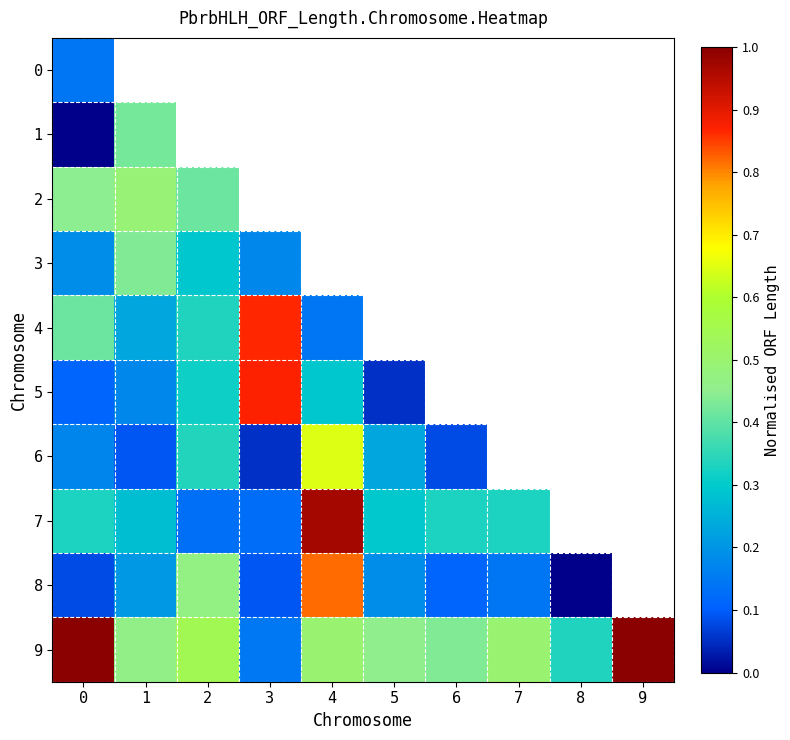

At 3, list the series in order from largest to smallest.

0, 1, 2, 5, 4, 3, 9, 7, 8, 6